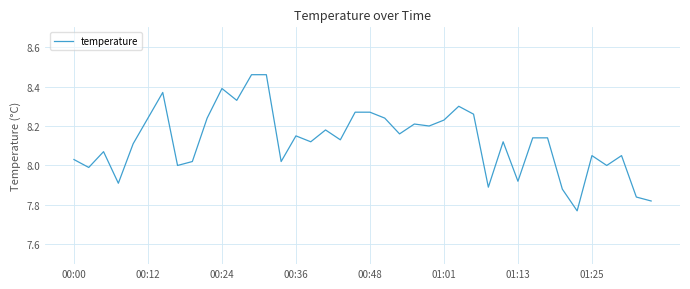

What is the difference between the maximum and minimum values?

0.7